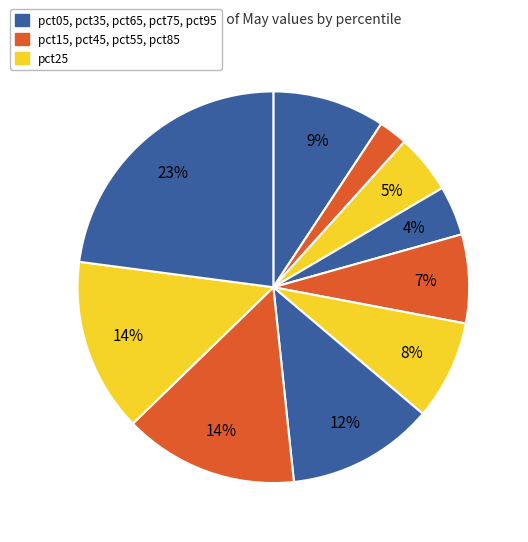

Count the number of slices in the pie.

10